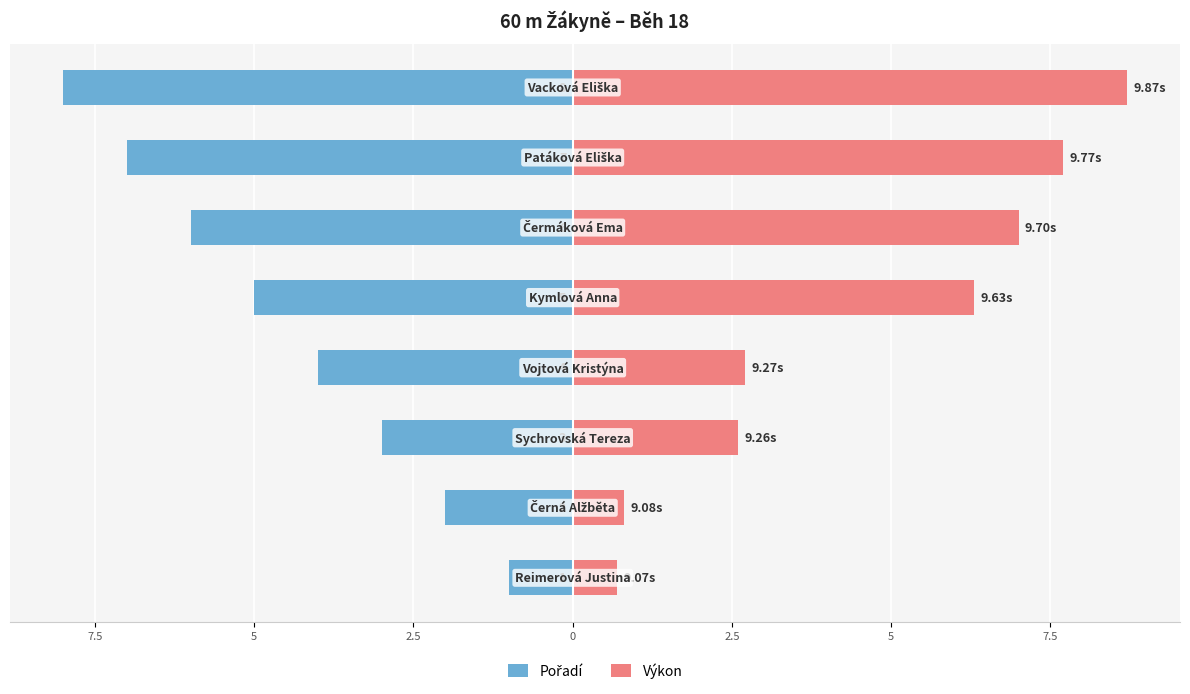

What is the minimum value for Výkon?

0.7